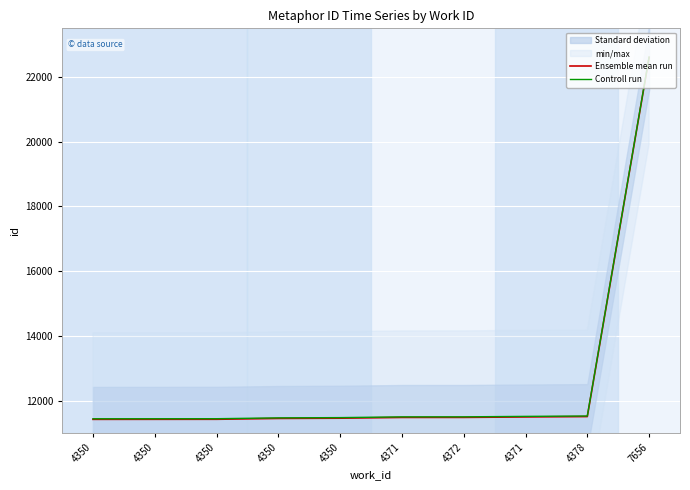

What is the value of the Controll run point at the 8th from the left?

11494.7